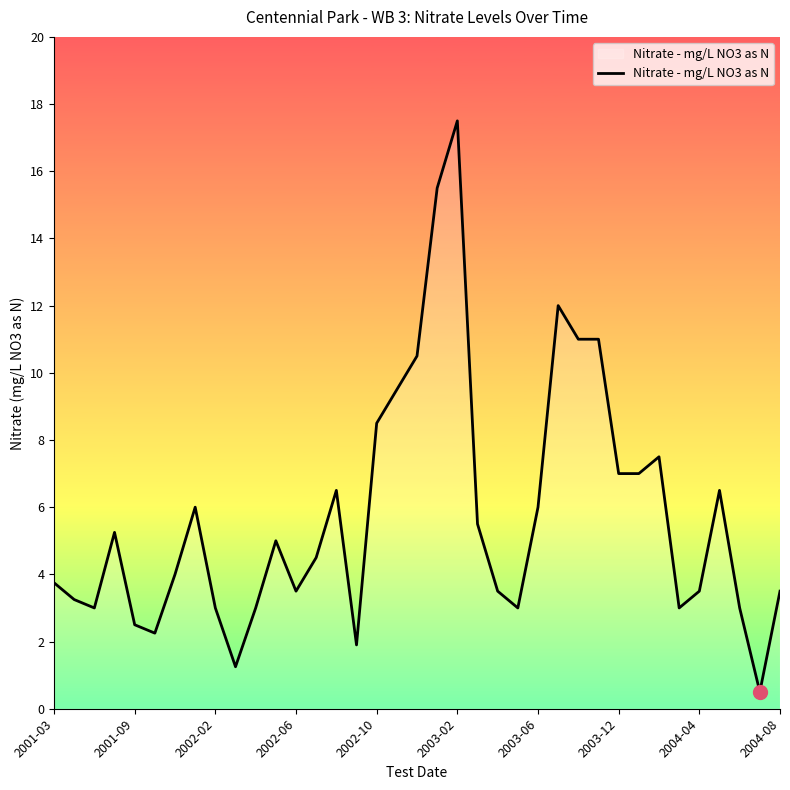

What is the maximum value shown in the chart?

17.5